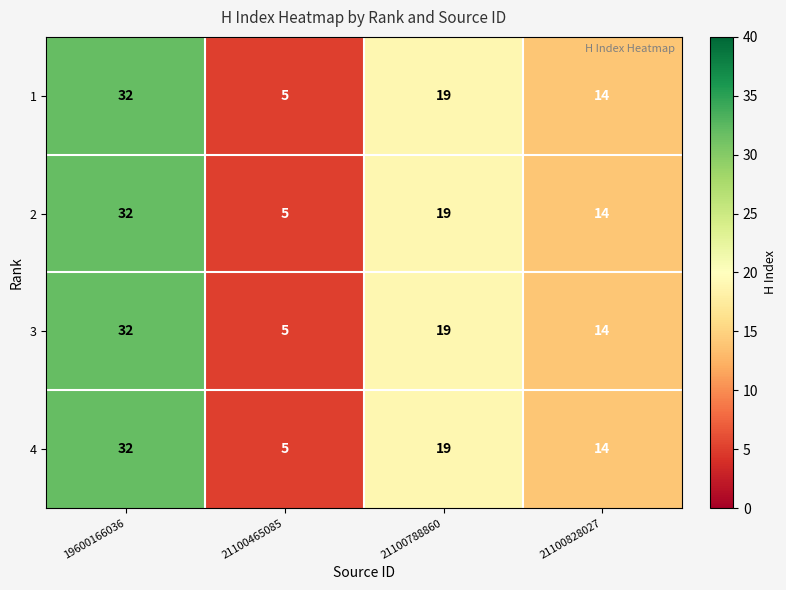

How many series are shown in this chart?

4